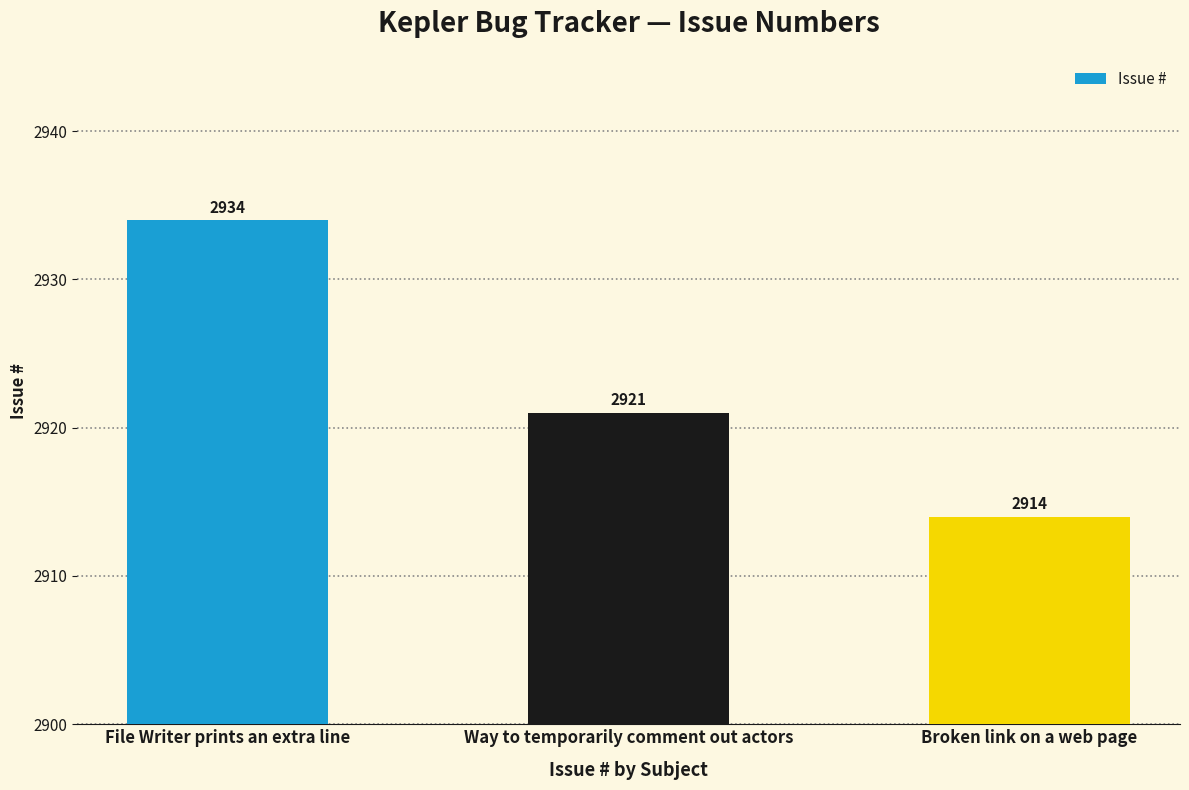

Rank the categories by value from lowest to highest.

Broken link on a web page, Way to temporarily comment out actors, File Writer prints an extra line